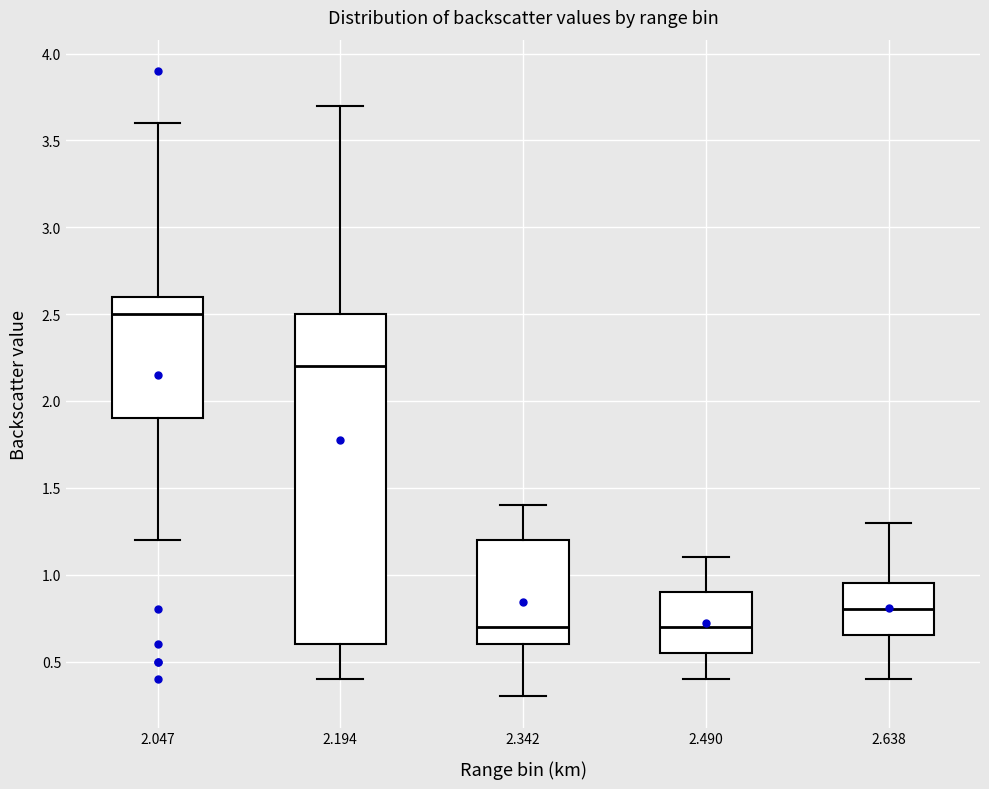

Reading left to right, transcribe this box plot: for each box, give where its median line is, the range the box spans, and where its two whiskers end, as read against the y-axis. The values are not printed on the chart, so give them approximately, as read against the axis.

2.047: median 2.50, box 1.90 to 2.60, whiskers 1.20 to 3.60
2.194: median 2.20, box 0.60 to 2.50, whiskers 0.40 to 3.70
2.342: median 0.70, box 0.60 to 1.20, whiskers 0.30 to 1.40
2.490: median 0.70, box 0.55 to 0.90, whiskers 0.40 to 1.10
2.638: median 0.80, box 0.65 to 0.95, whiskers 0.40 to 1.30